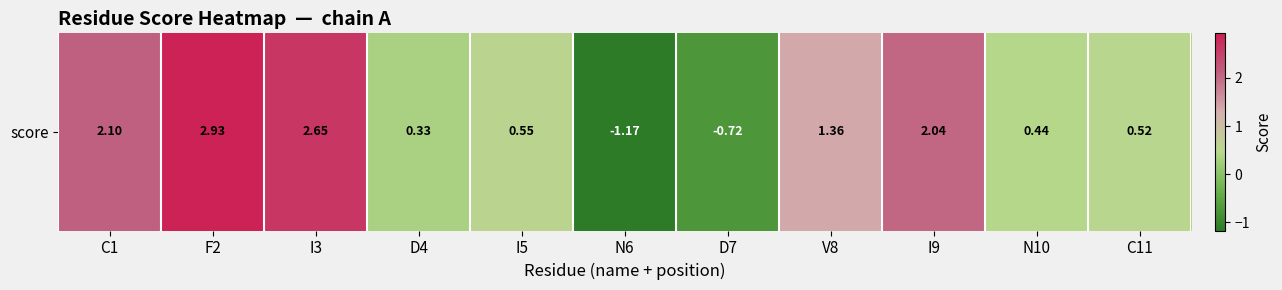

At which category does the chart reach its peak across all series?

F2